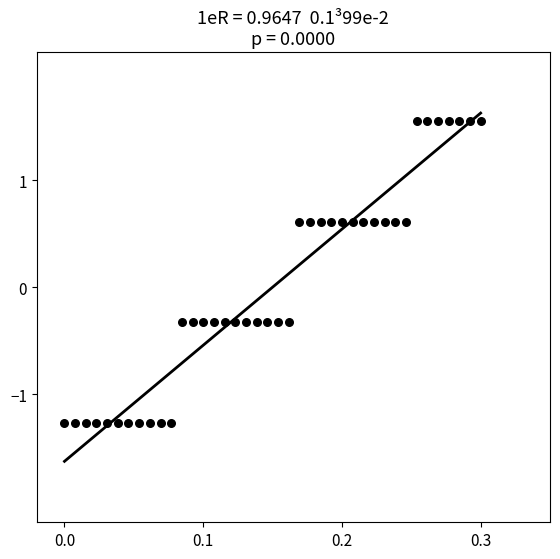

What is the range of X values (max minus min)?

0.3